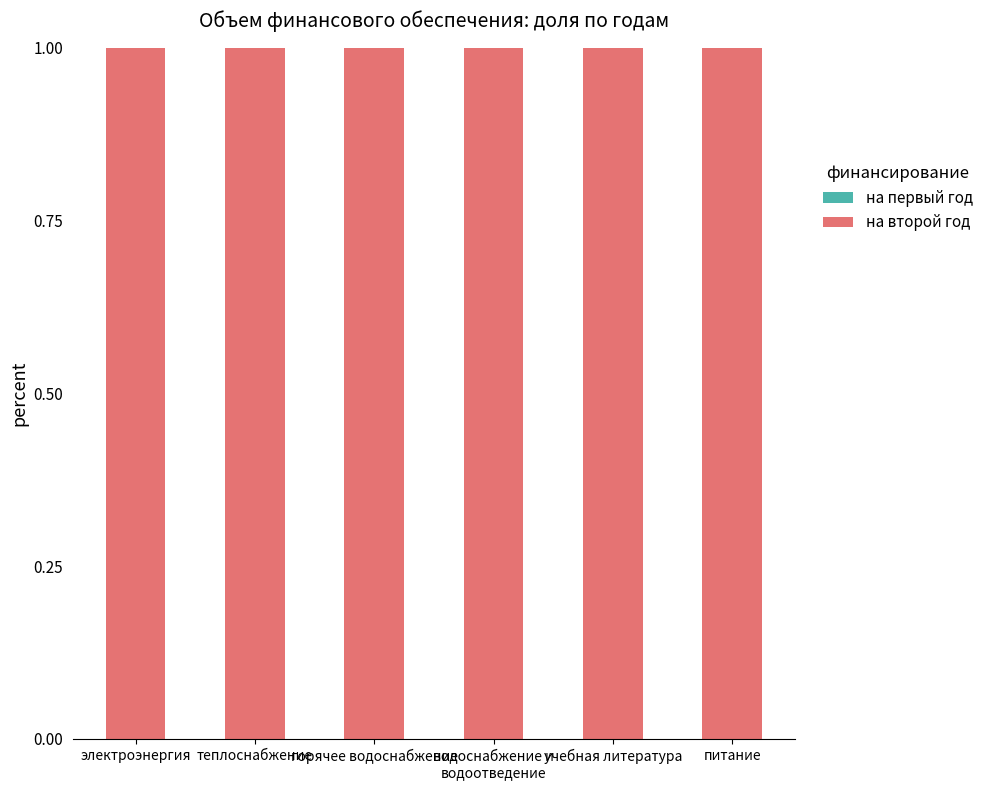

Is the value of на первый год at теплоснабжение greater than the value of на второй год at водоснабжение и
водоотведение?

No